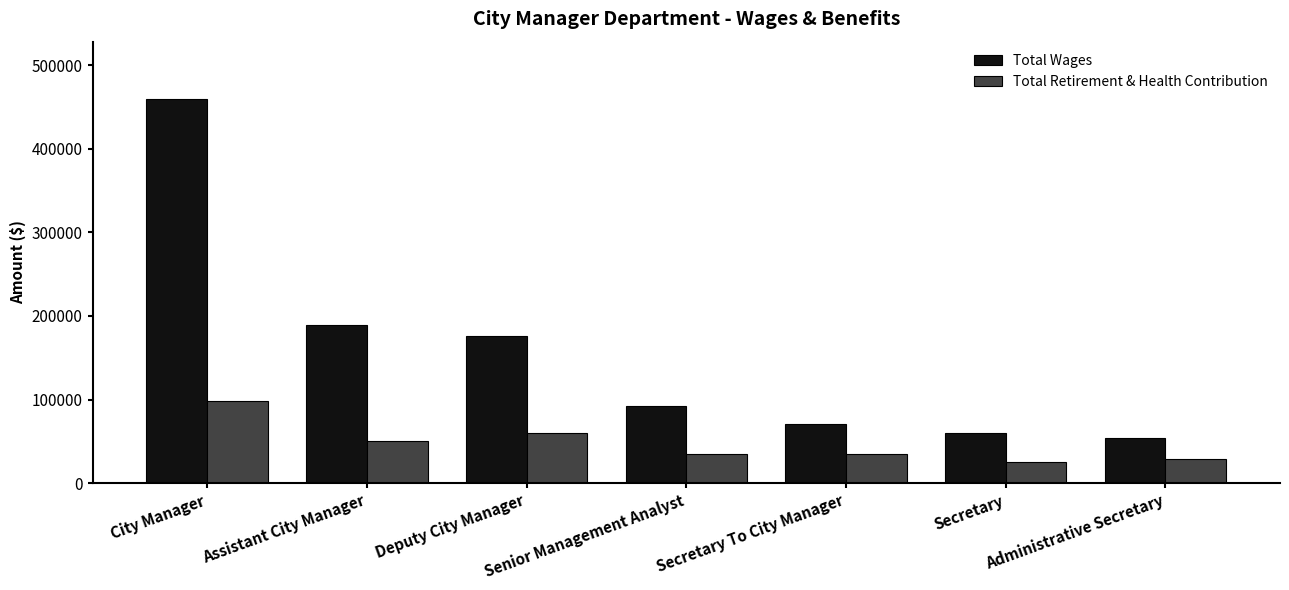

At which label does Total Retirement & Health Contribution first exceed 35403?

City Manager